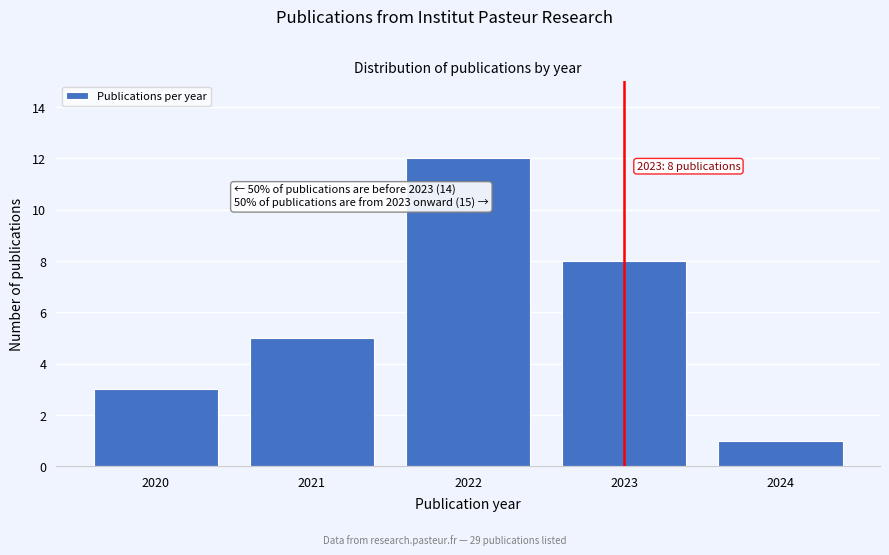

Reading left to right, transcribe all the data shown in this chart.

2020=3	2021=5	2022=12	2023=8	2024=1